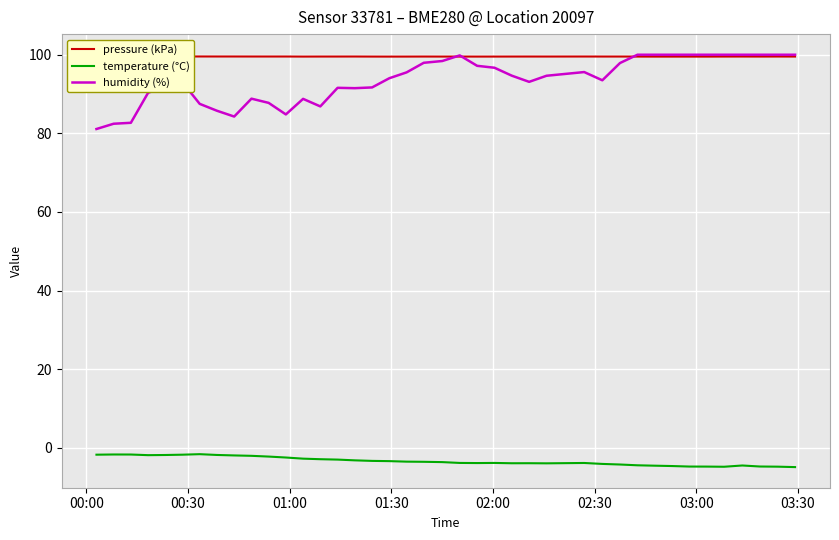

How many data points in temperature (°C) are above -3?

14